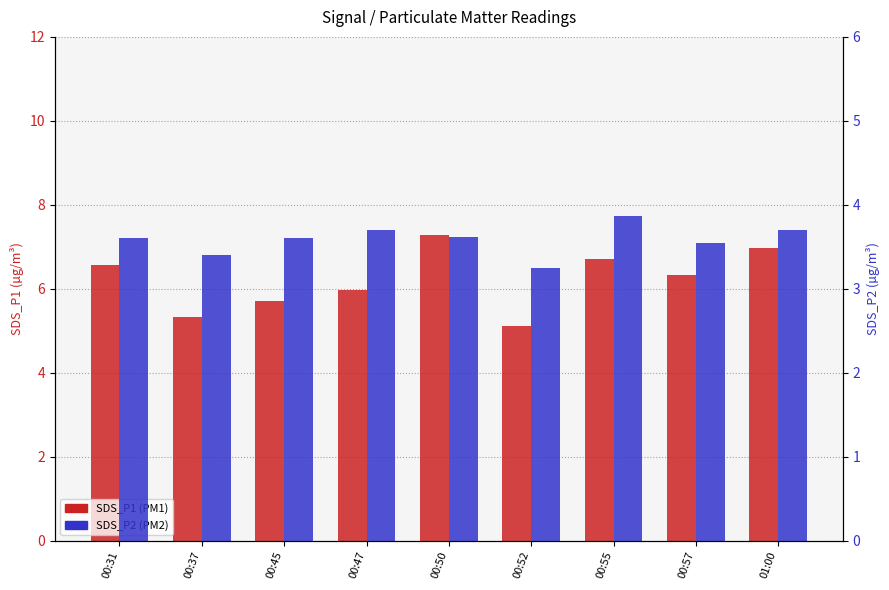

What position from the right is 01:00?

1